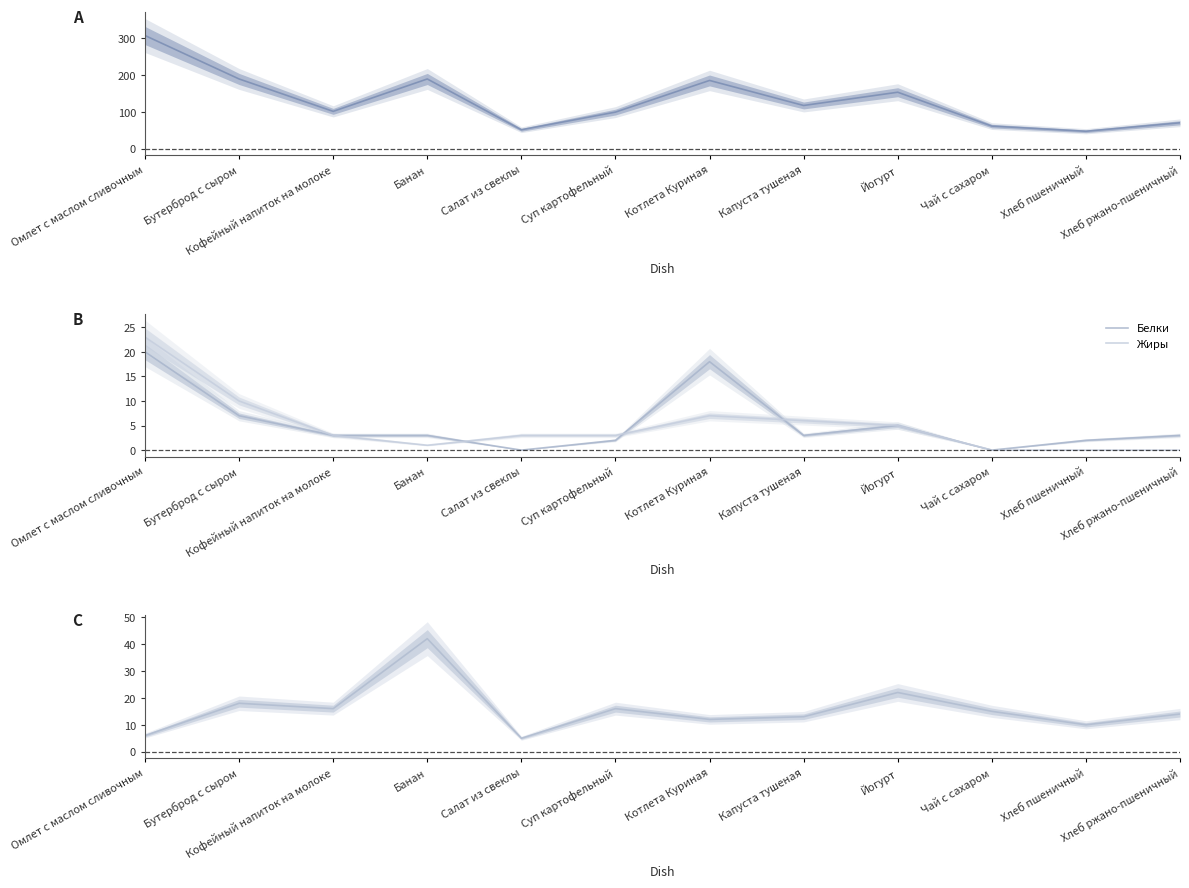

What is the greatest value displayed?

307